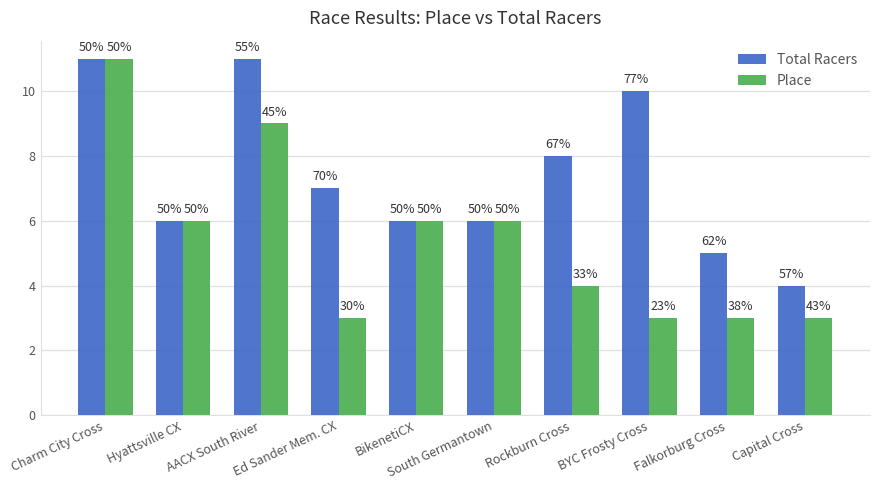

How many bars are there in each group?

2